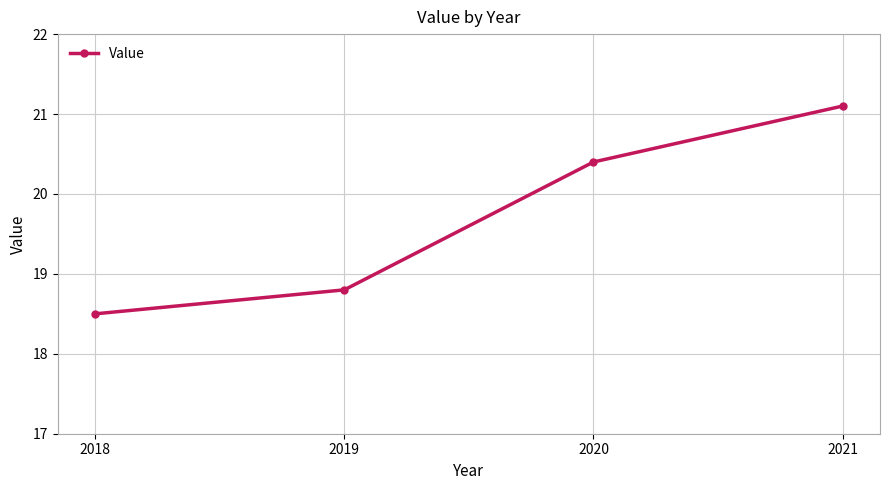

At which label is the value closest to 19?

2019